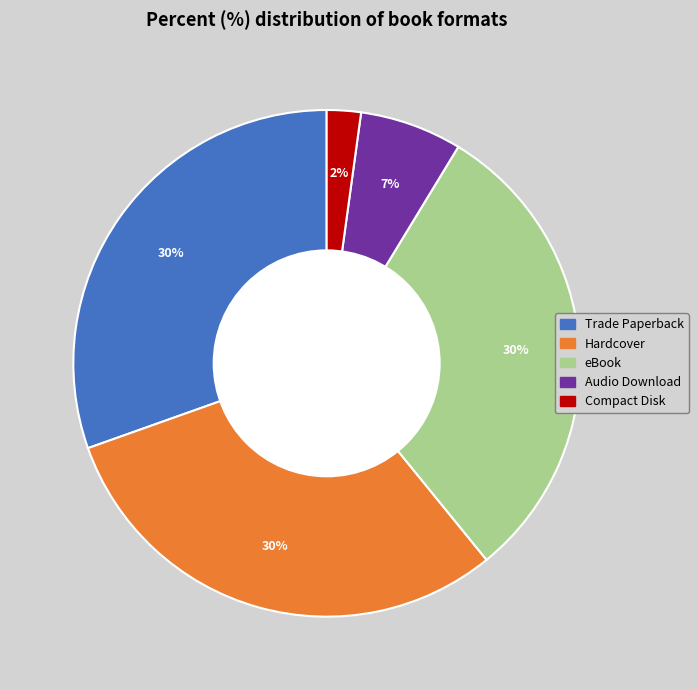

Which category has the smallest portion of the pie?

Compact Disk